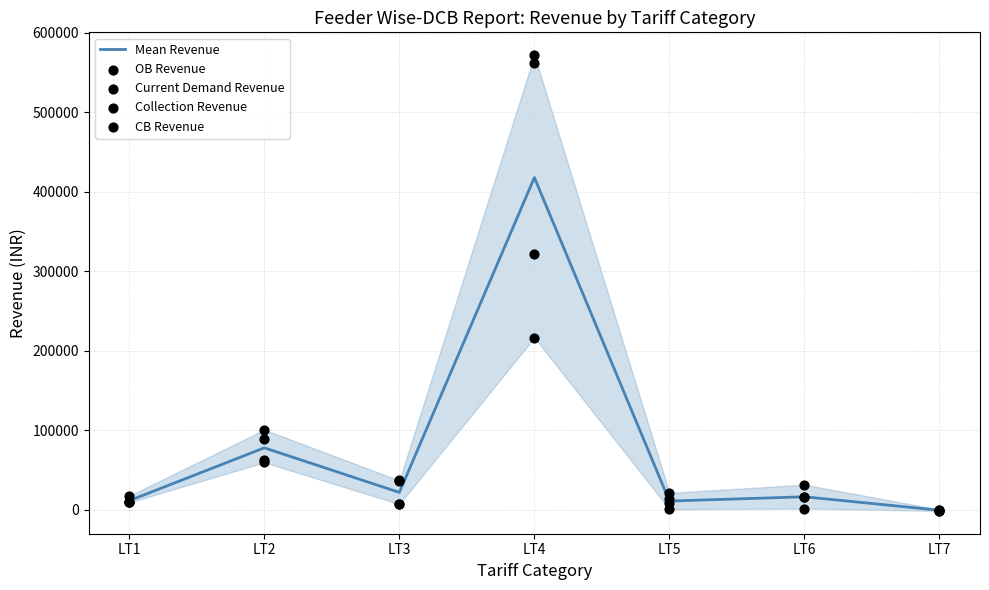

Which series has the largest Y range (max minus min)?

Collection Revenue